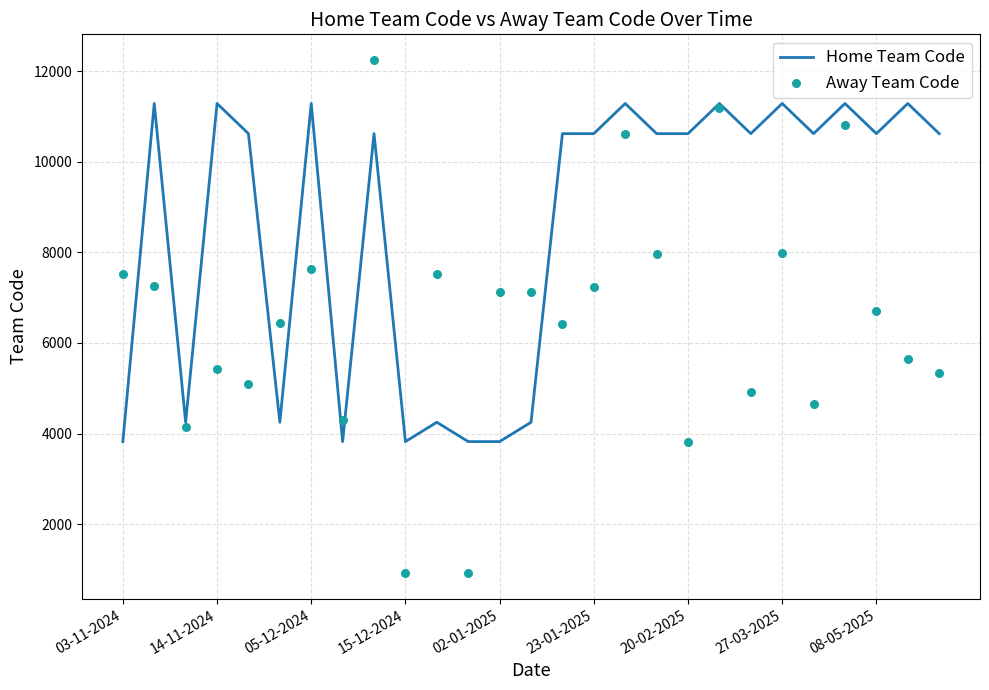

What is the highest value of the Home Team Code series?

11287